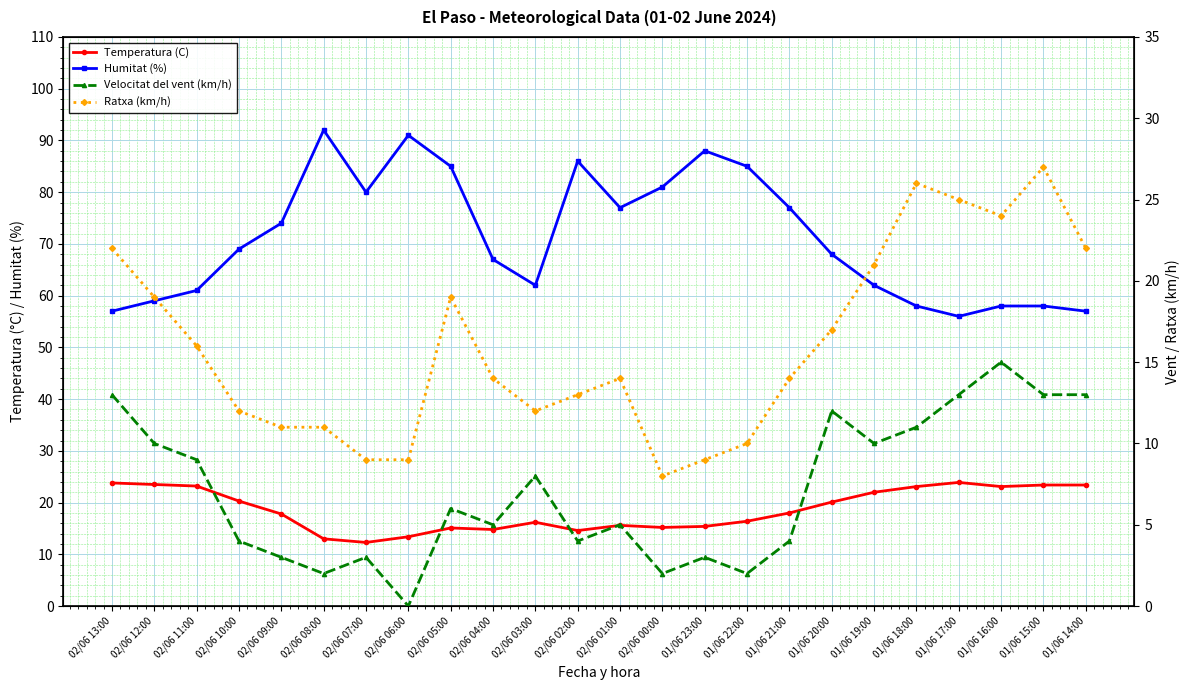

True or false: Humitat (%) and Ratxa (km/h) cross at least once.

False